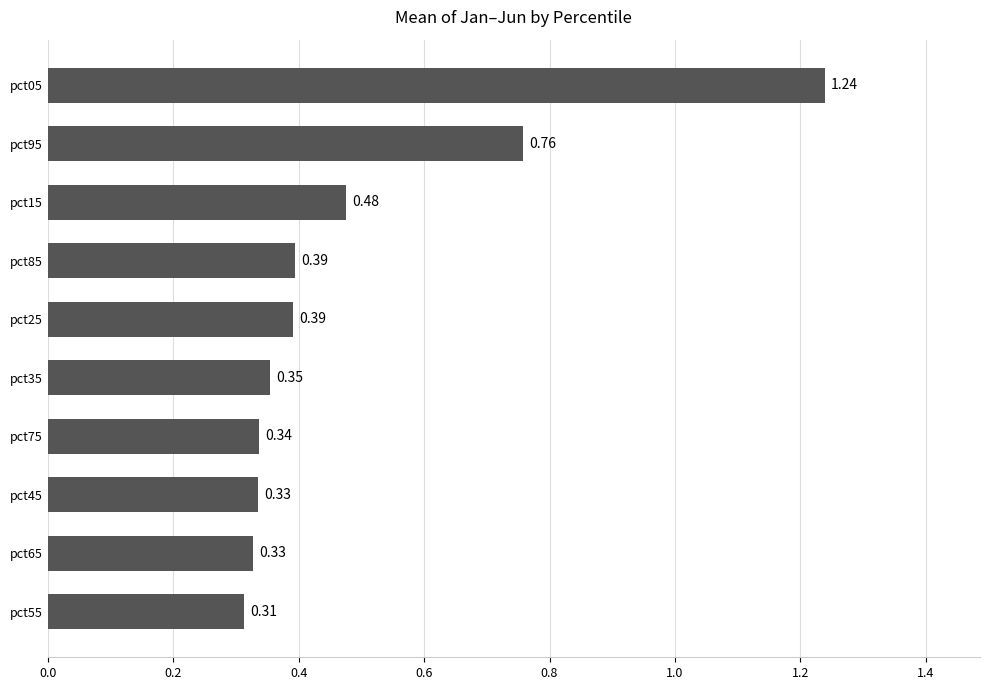

Between pct65 and pct75, which is larger?

pct75